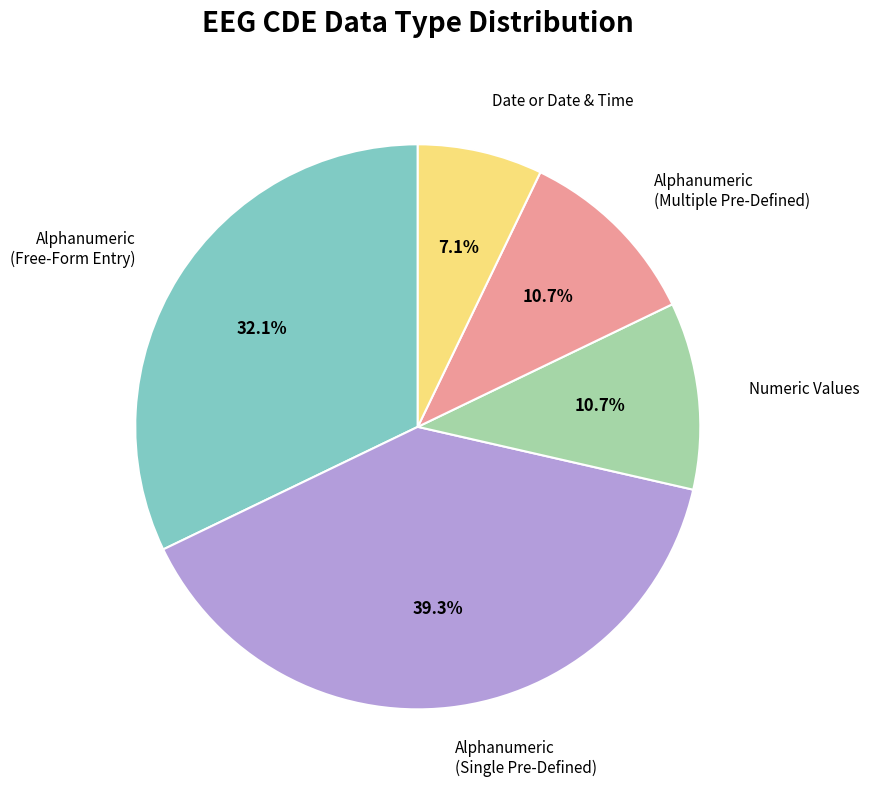

How many segments does this pie chart have?

5